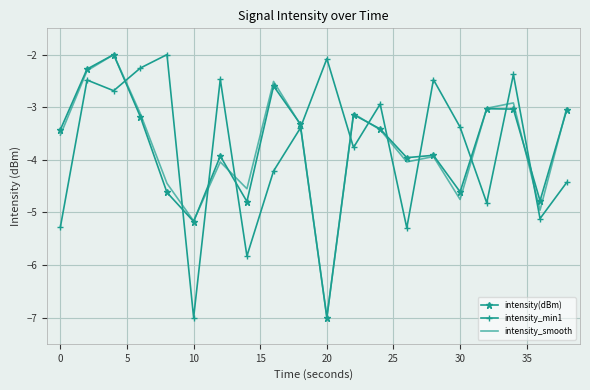

What is the highest value of the intensity_min1 series?

-2.0